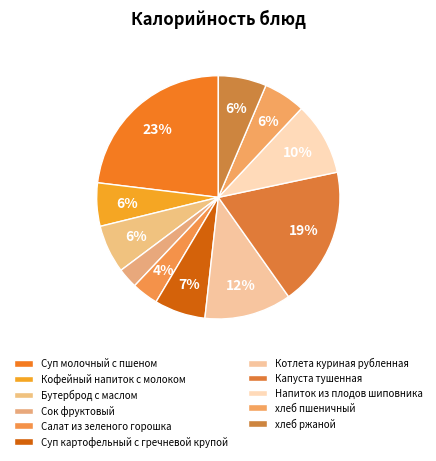

How many slices are in this pie chart?

11